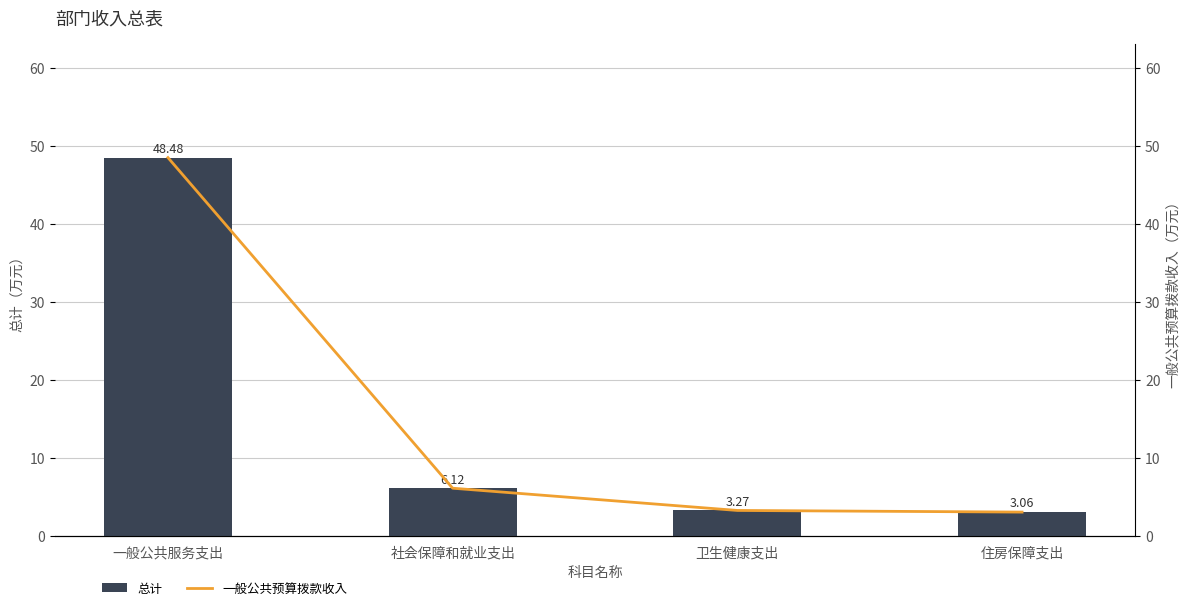

What is the minimum value shown in the chart?

3.1